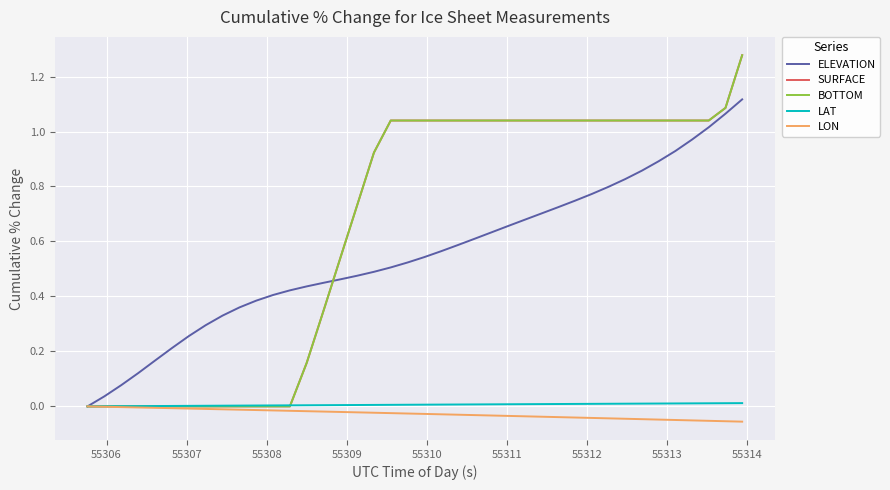

Is this an area chart (filled region under the line)?

No